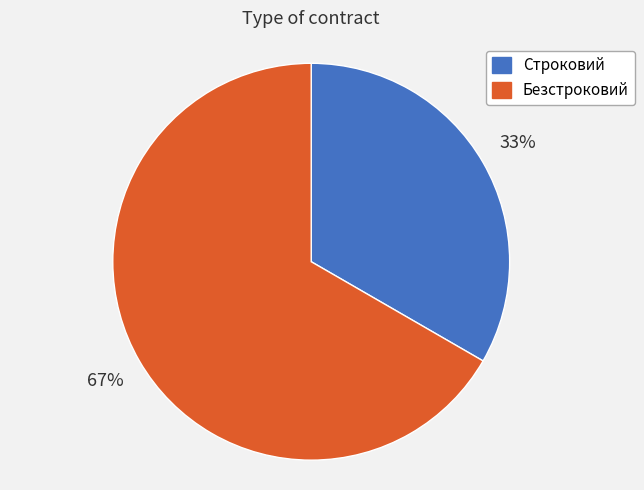

True or false: Строковий accounts for 46% of the total.

False